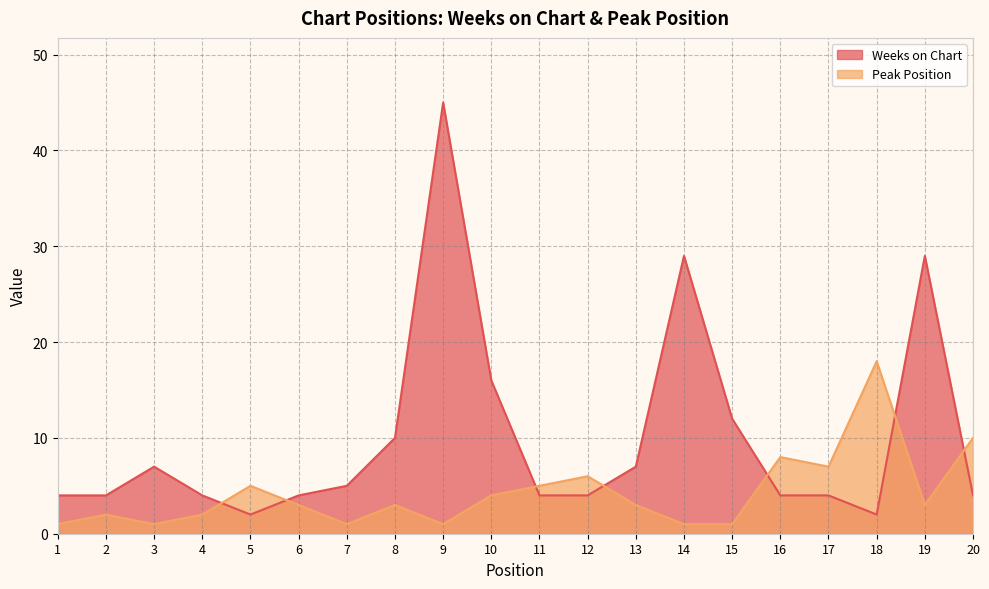

How many interior local peaks does the Weeks on Chart series have?

4